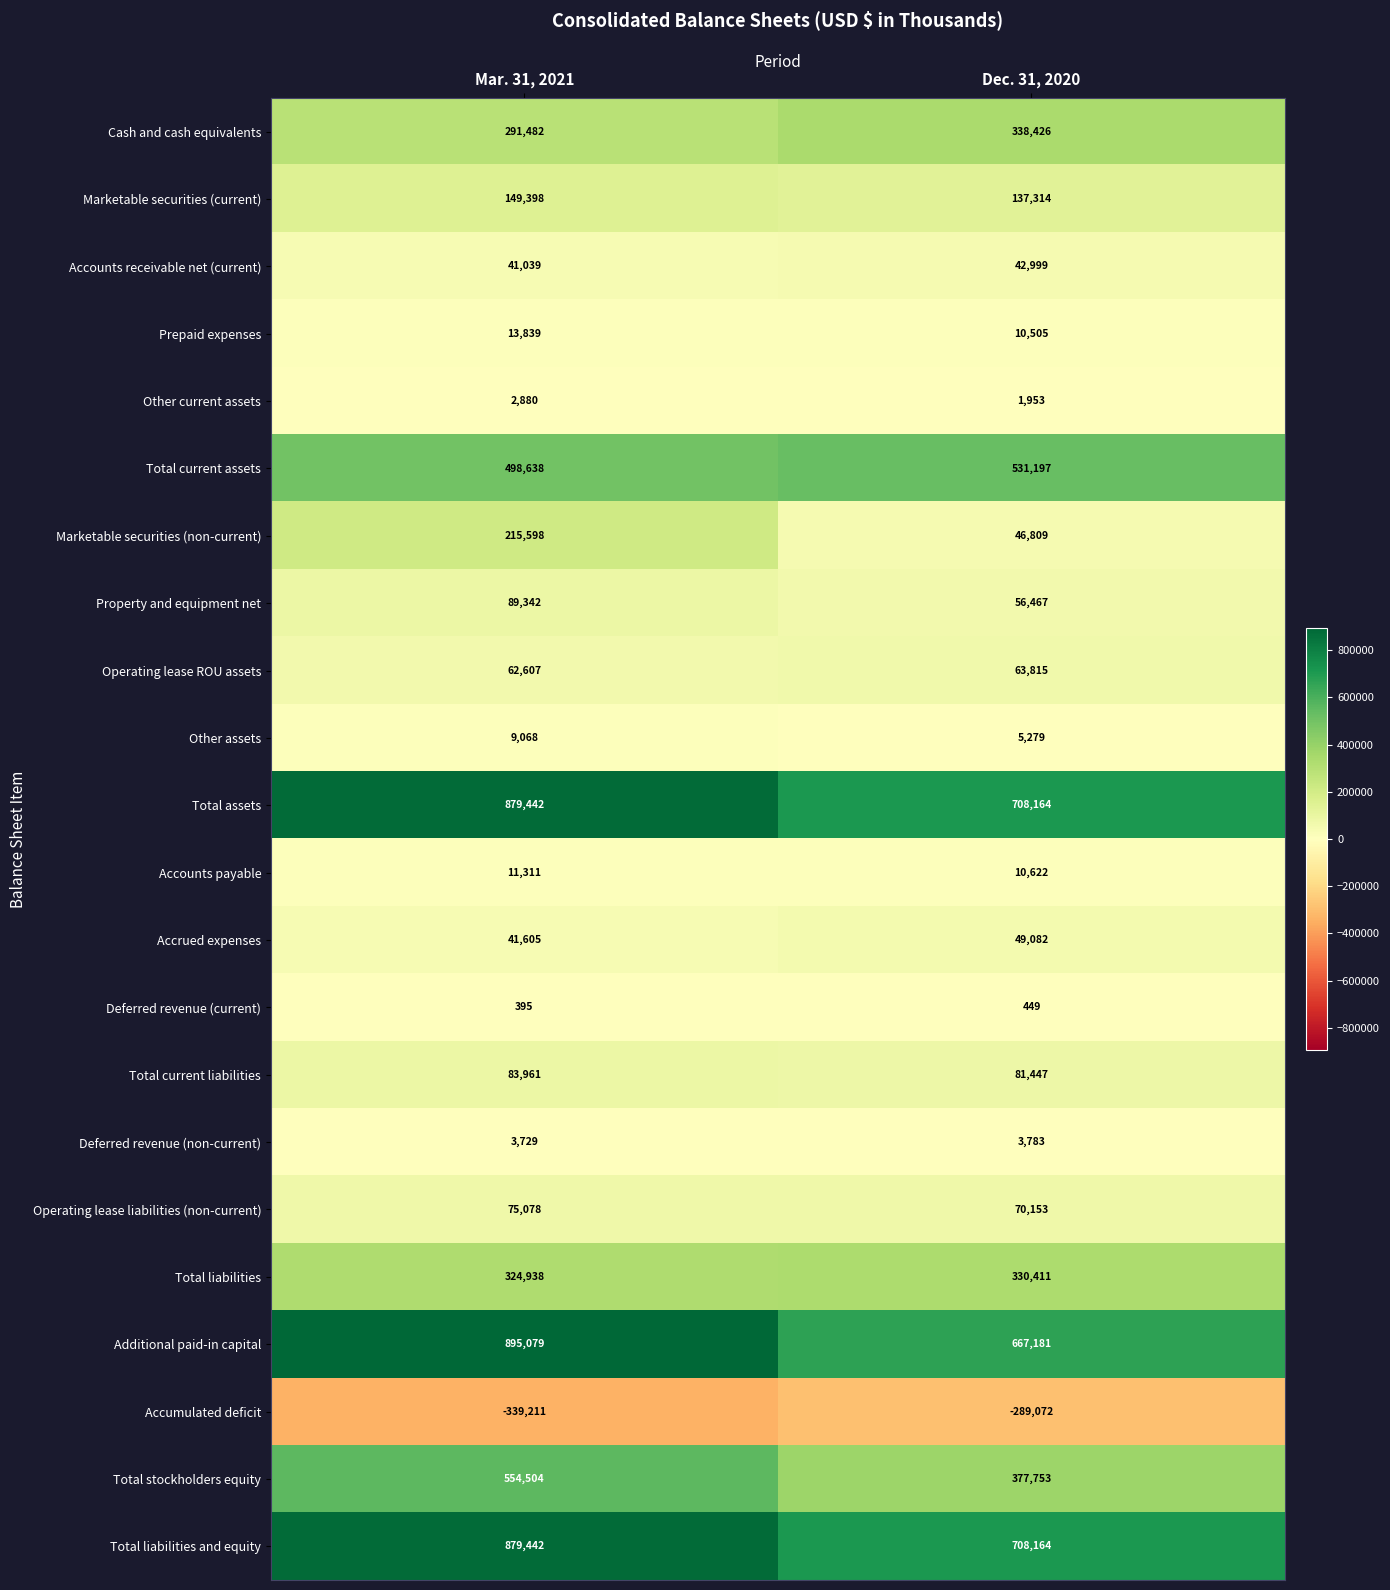

The value of Prepaid expenses at Mar. 31, 2021 is 4158. True or false?

False